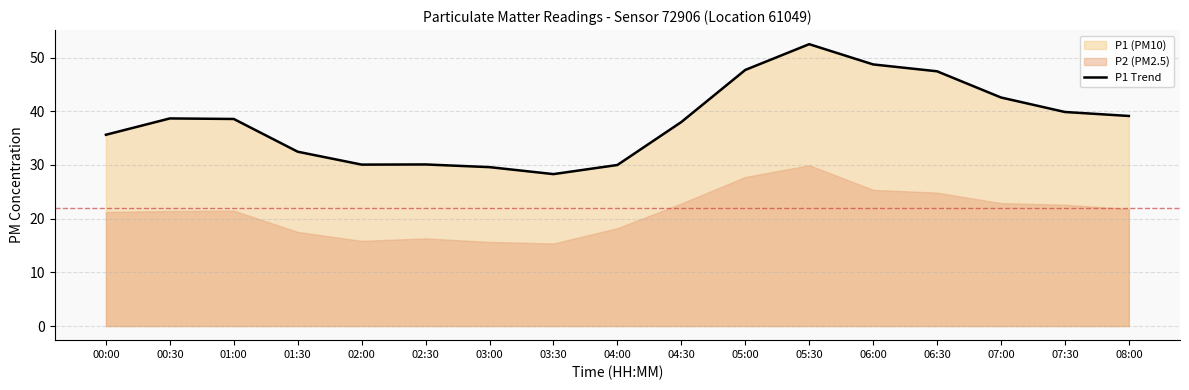

What is the average value?

38.2